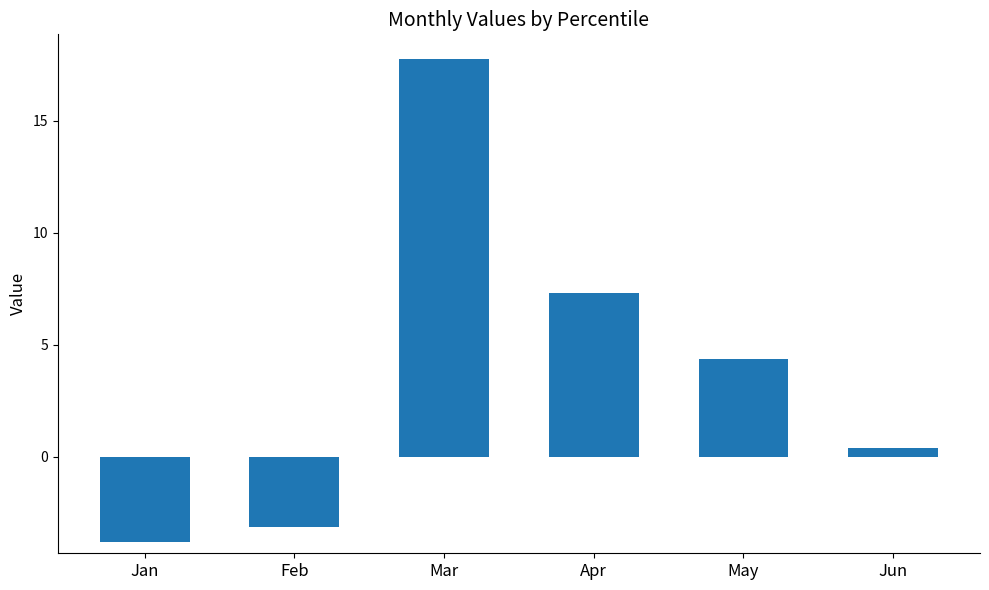

List the labels in order of value, smallest first.

Jan, Feb, Jun, May, Apr, Mar